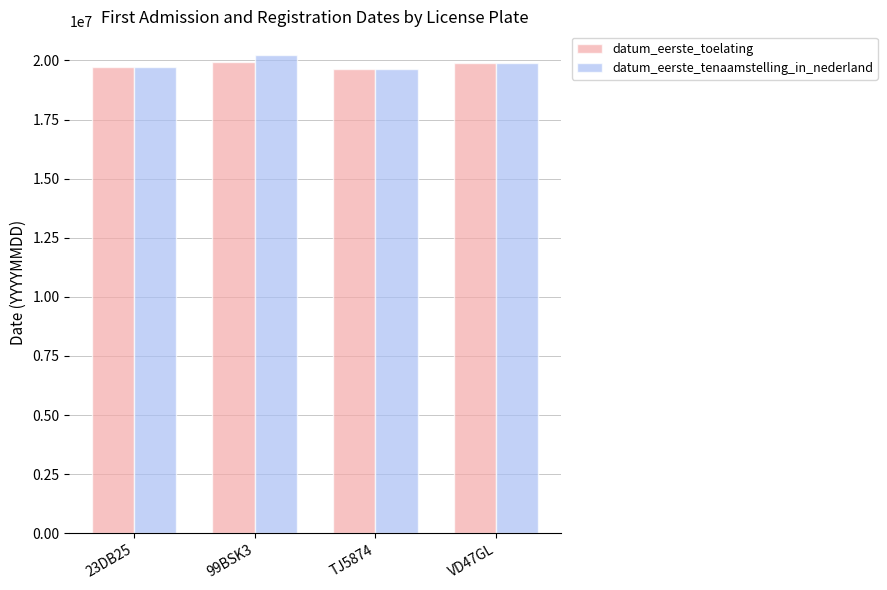

True or false: datum_eerste_toelating has a value of 19620427 at TJ5874.

True